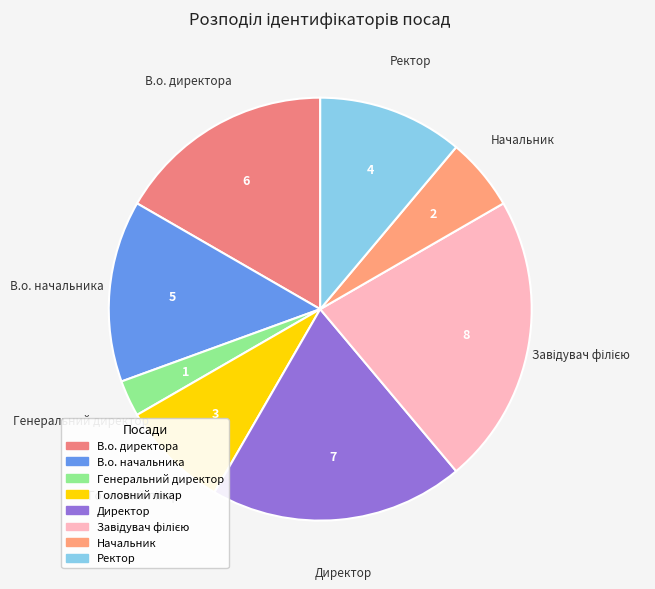

How many slices are in this pie chart?

8